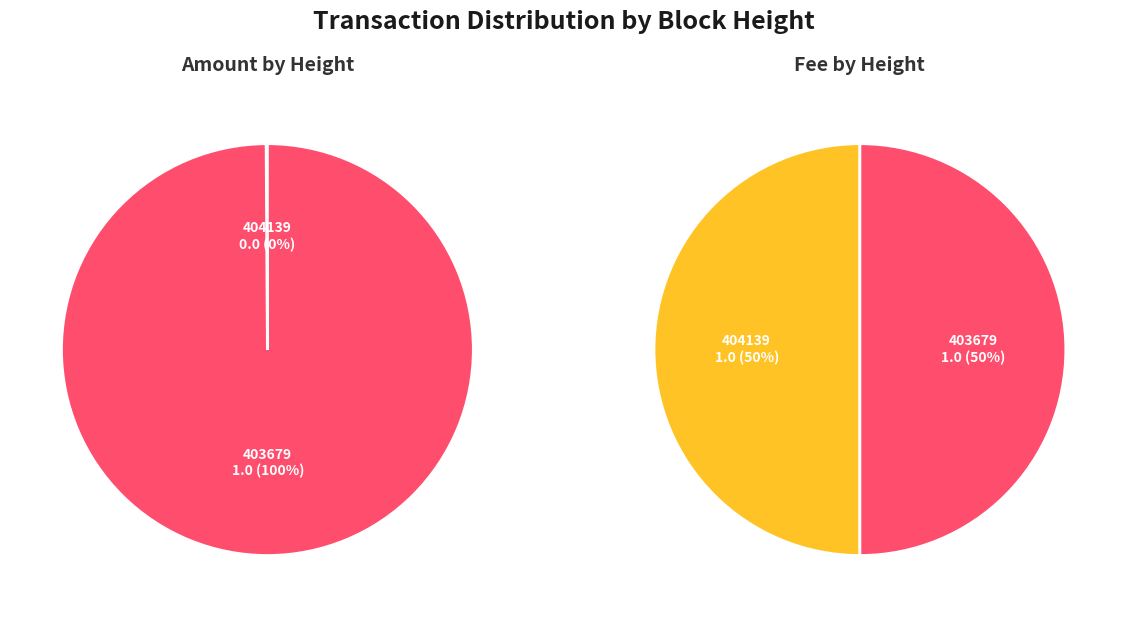

To the nearest percent, what is the combined percentage of 403679 and 404139?

100%